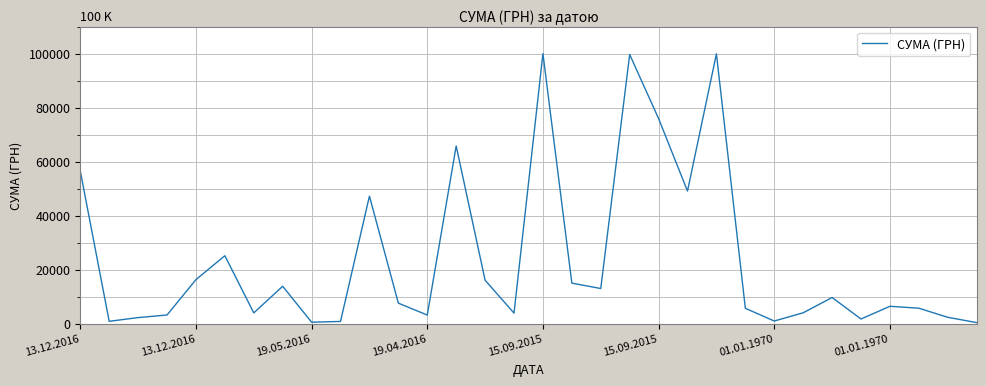

What is the greatest value displayed?

99980.0